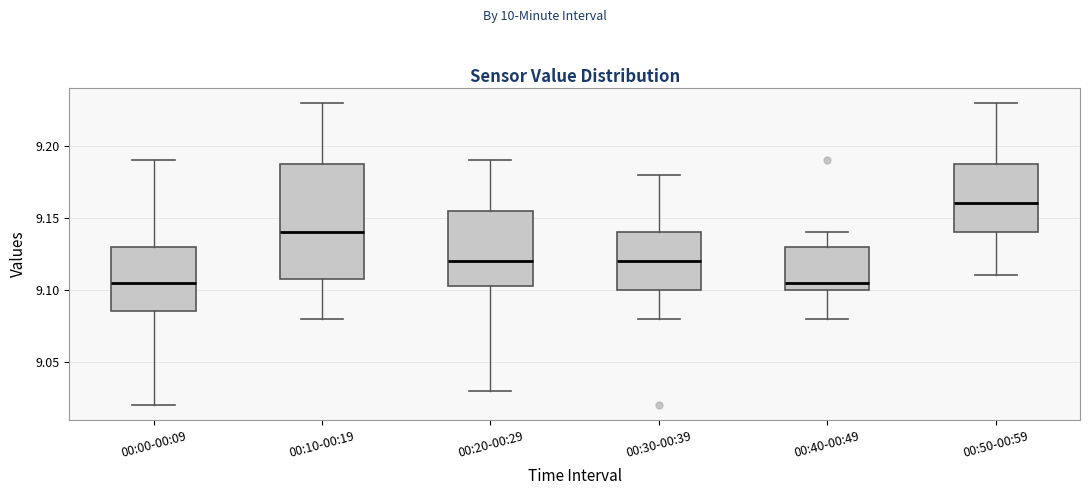

Reading left to right, transcribe this box plot: for each box, give where its median line is, the range the box spans, and where its two whiskers end, as read against the y-axis. The values are not printed on the chart, so give them approximately, as read against the axis.

00:00-00:09: median 9.105, box 9.085 to 9.130, whiskers 9.020 to 9.190
00:10-00:19: median 9.140, box 9.110 to 9.190, whiskers 9.080 to 9.230
00:20-00:29: median 9.120, box 9.105 to 9.155, whiskers 9.030 to 9.190
00:30-00:39: median 9.120, box 9.100 to 9.140, whiskers 9.080 to 9.180
00:40-00:49: median 9.105, box 9.100 to 9.130, whiskers 9.080 to 9.140
00:50-00:59: median 9.160, box 9.140 to 9.190, whiskers 9.110 to 9.230